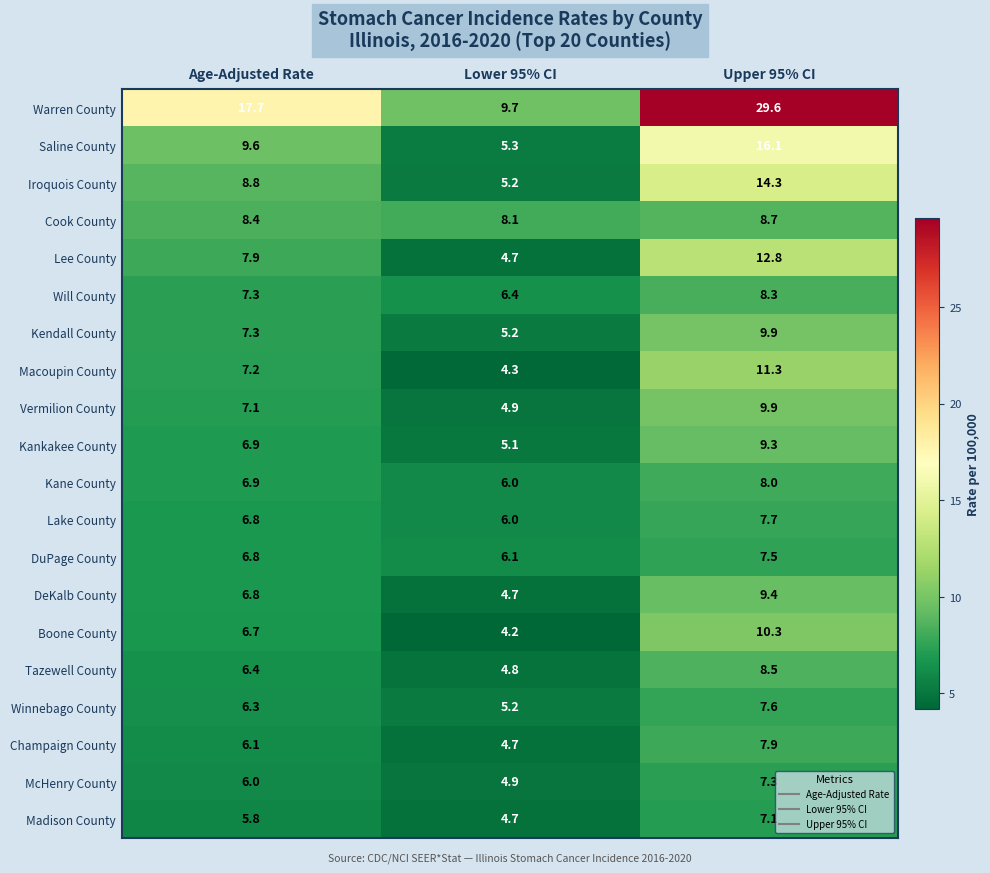

At which label is McHenry County closest to 6?

Age-Adjusted Rate